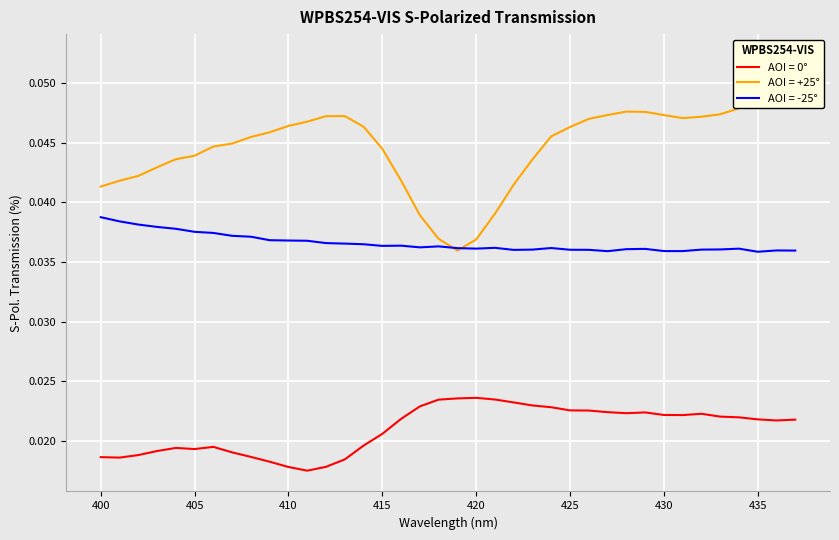

Which category has the lowest value across all series?

411